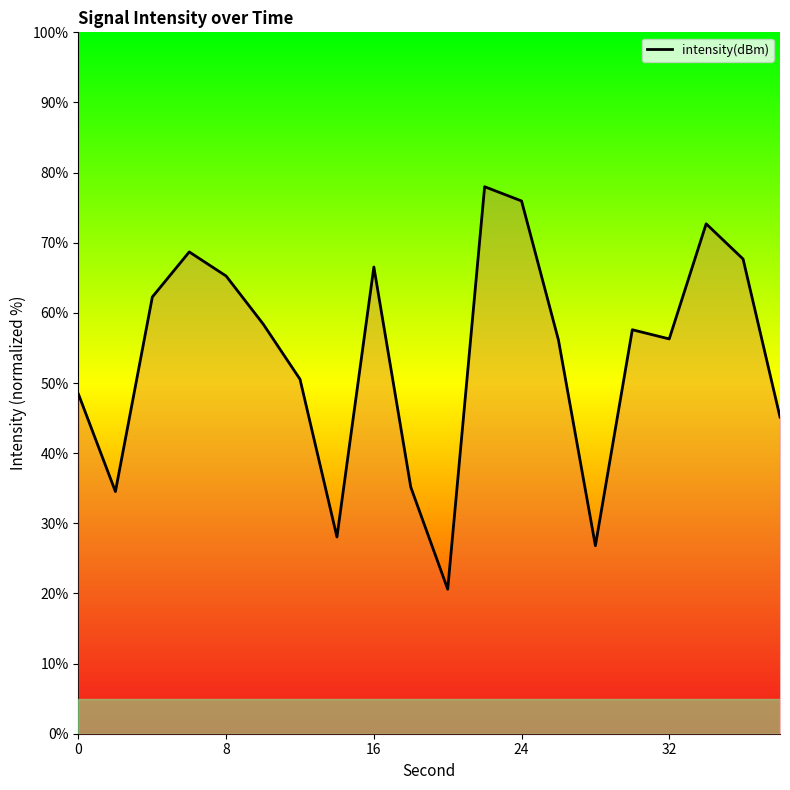

True or false: the data shows 90.2 at 24.

False